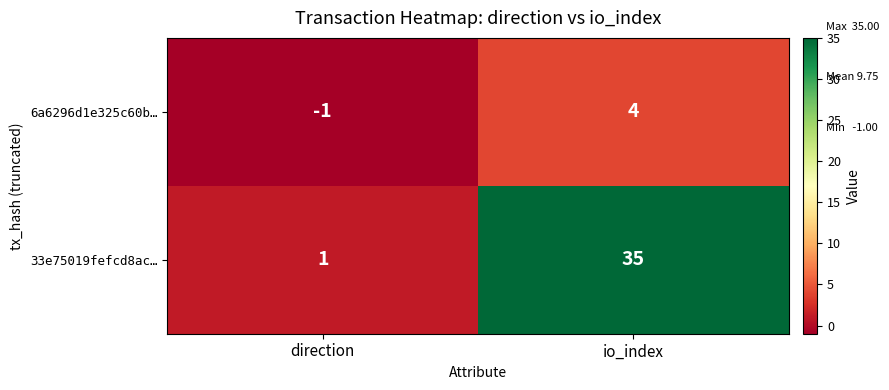

At which label is 6a6296d1e325c60b… closest to 1?

direction